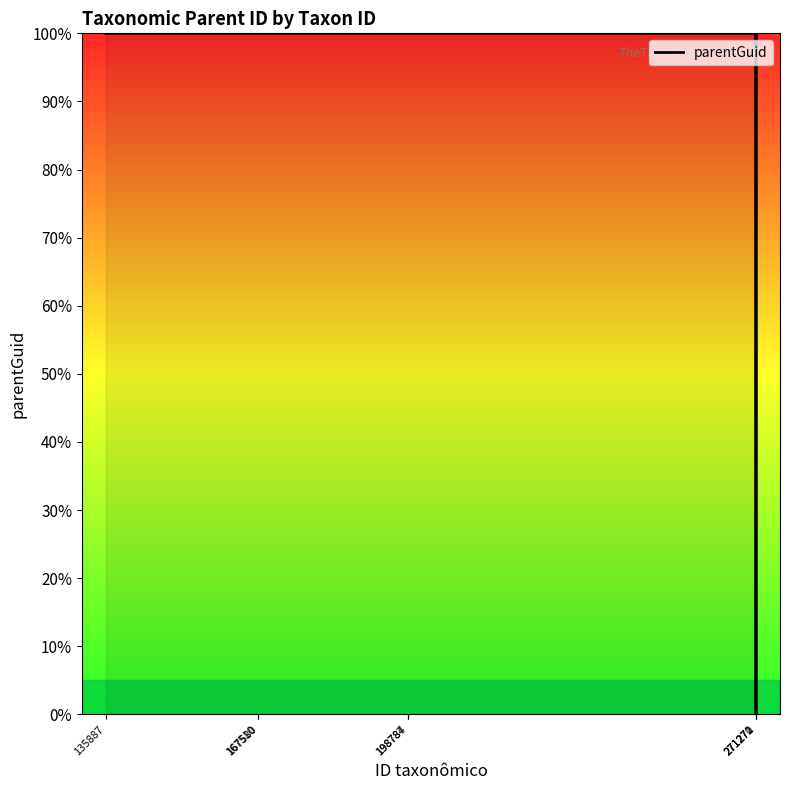

Count the number of data series in this chart.

1